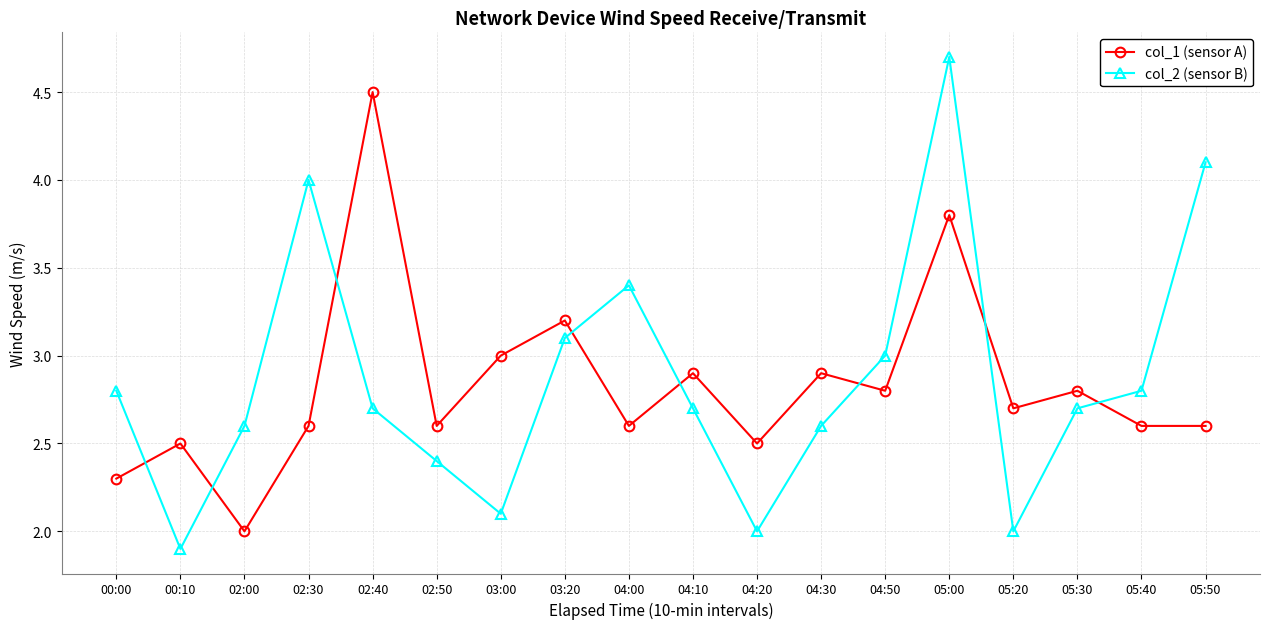

What is the label of the 9th point from the left?

04:00